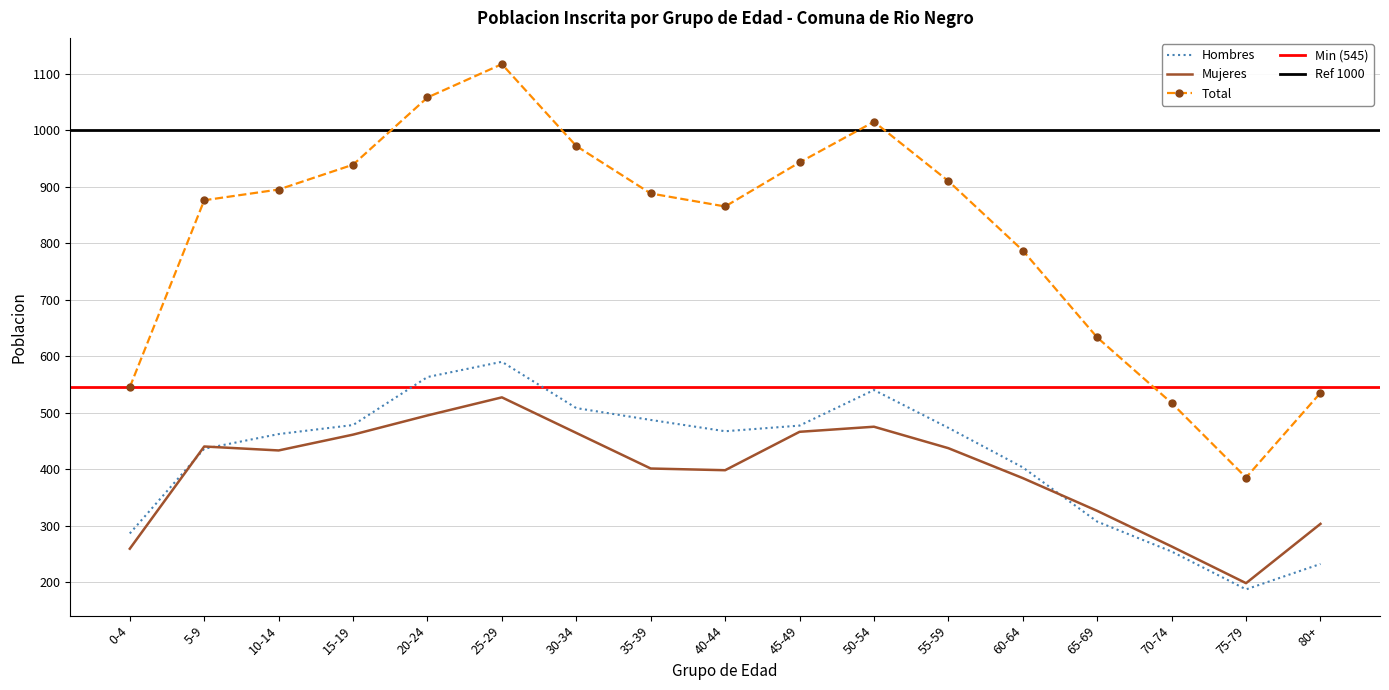

True or false: Hombres has more than 2 points higher than both neighbors.

False